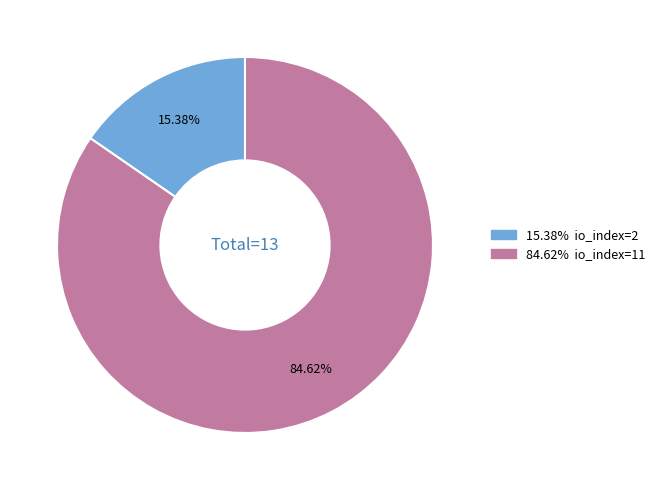

Is there a majority slice in this chart?

Yes